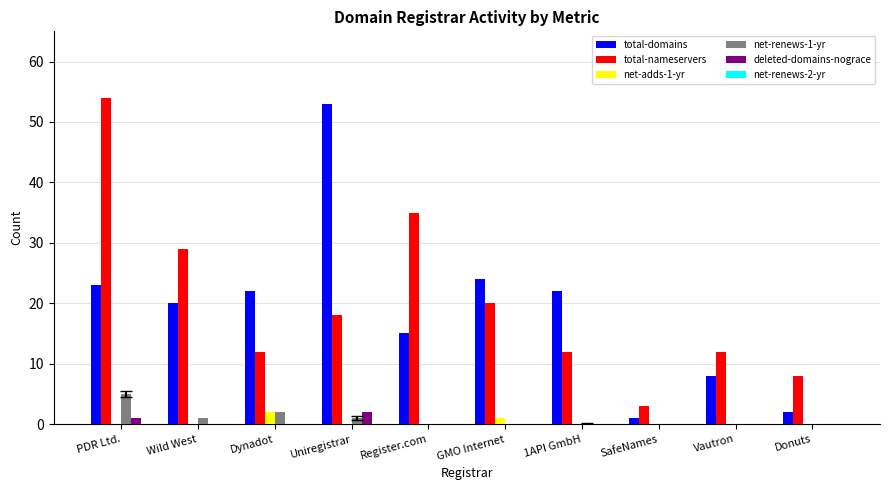

What is the sum of all total-domains values?

190